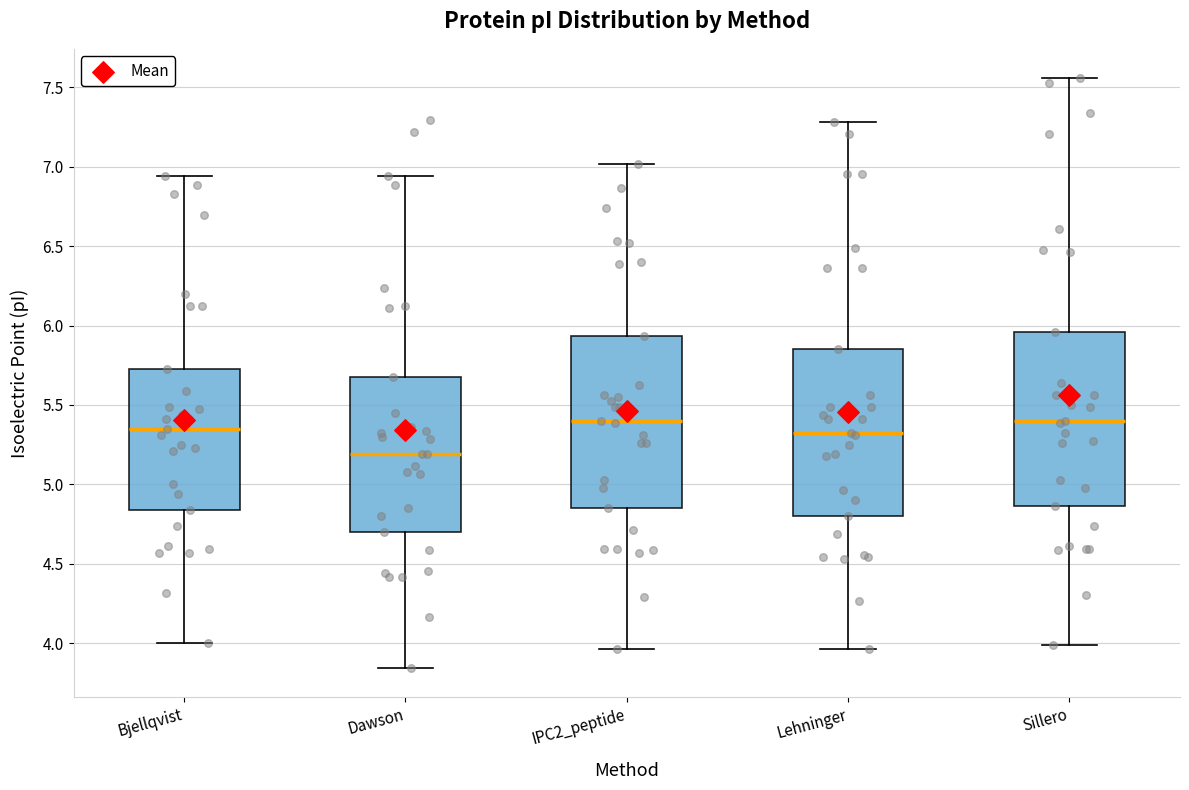

Where does the upper whisker of the box for Lehninger end on the y-axis? The values are not printed on the chart, so give them approximately, as read against the axis.

7.30